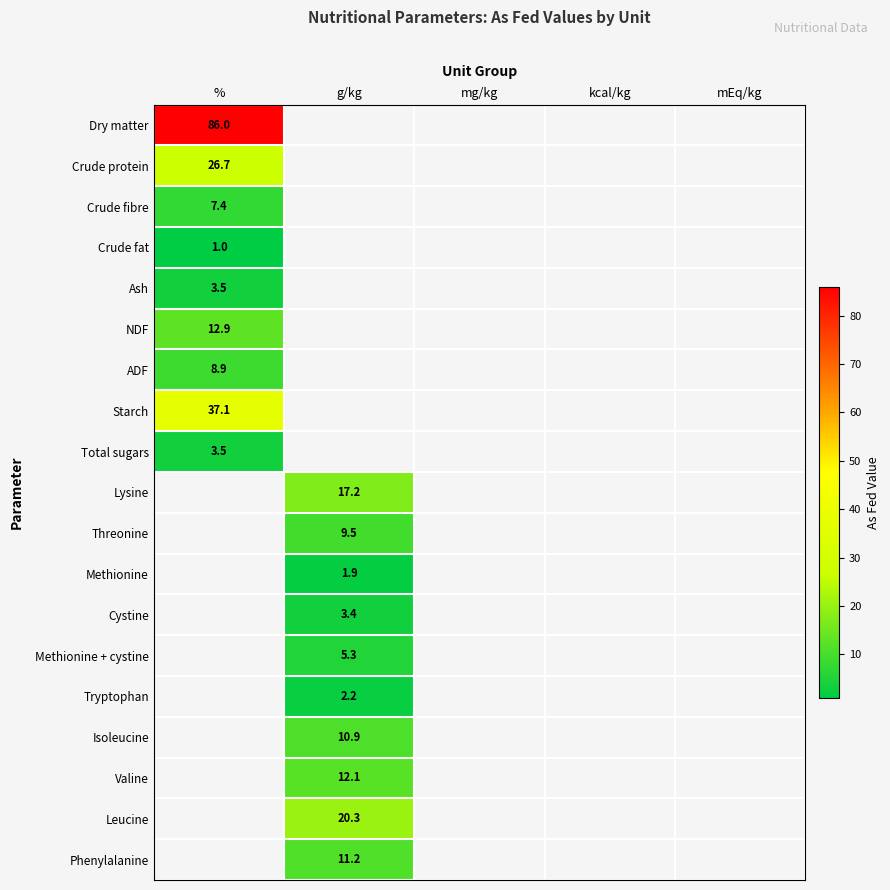

How many distinct data groups are displayed?

19